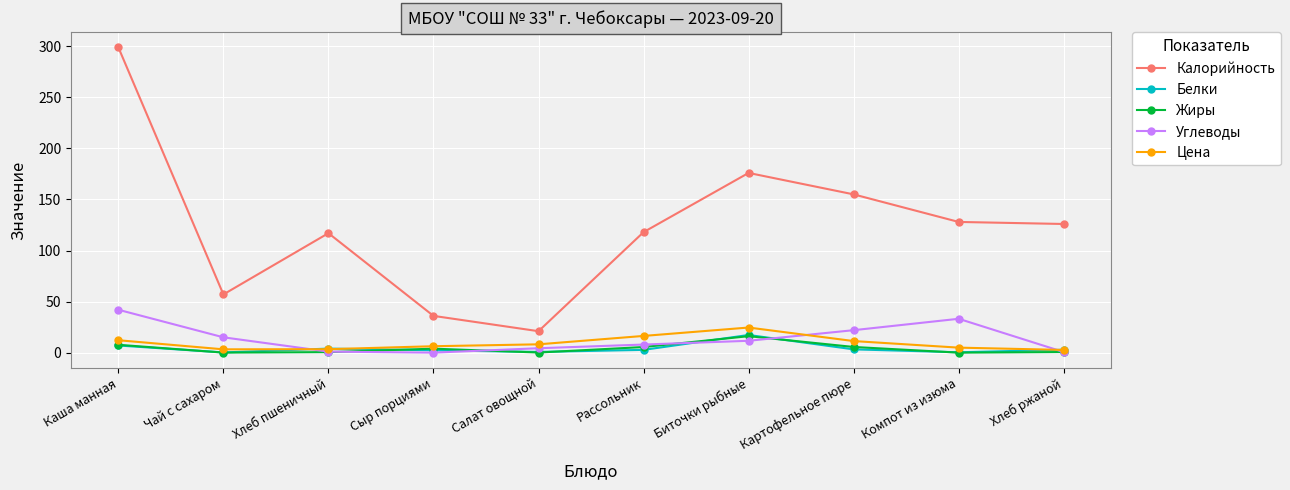

Is the value of Белки at Компот из изюма greater than the value of Углеводы at Биточки рыбные?

No